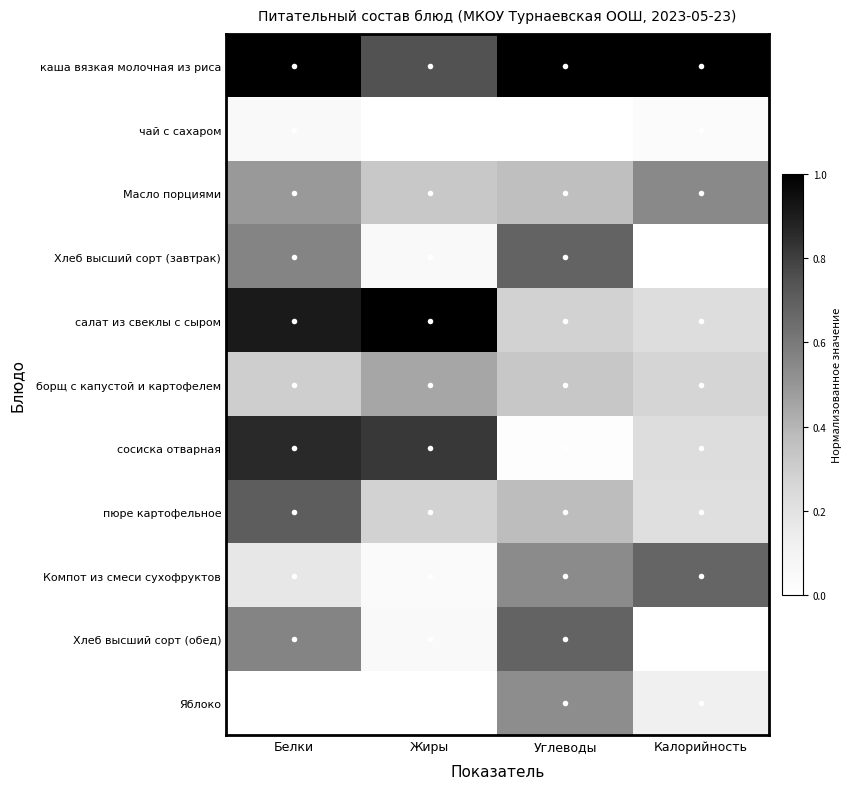

How many data points does each series have?

4